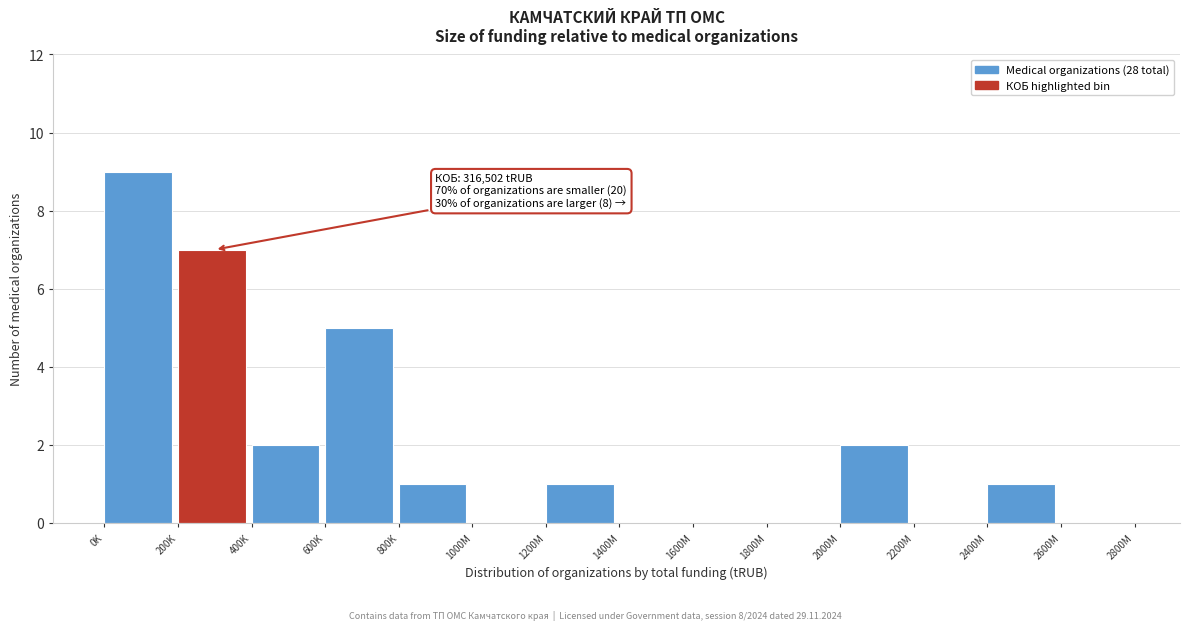

True or false: the data shows 2 at 400K.

True